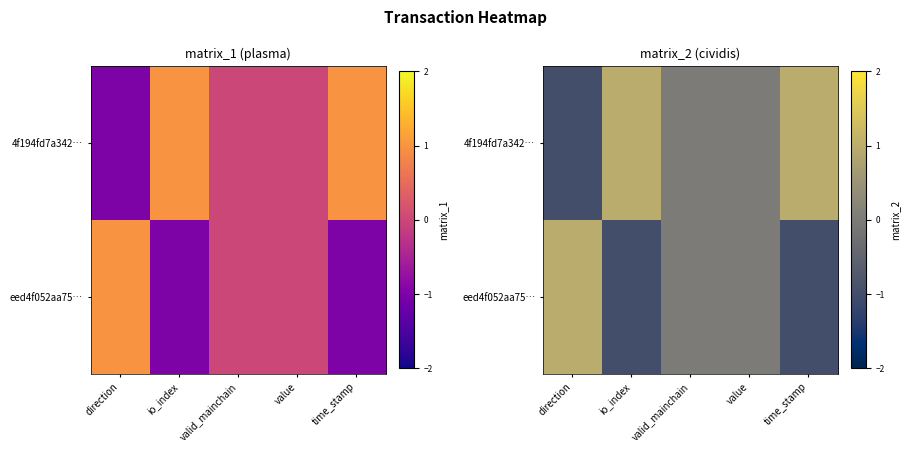

What is the difference between the second highest and minimum values in the 4f194fd7a342… series?

2.0